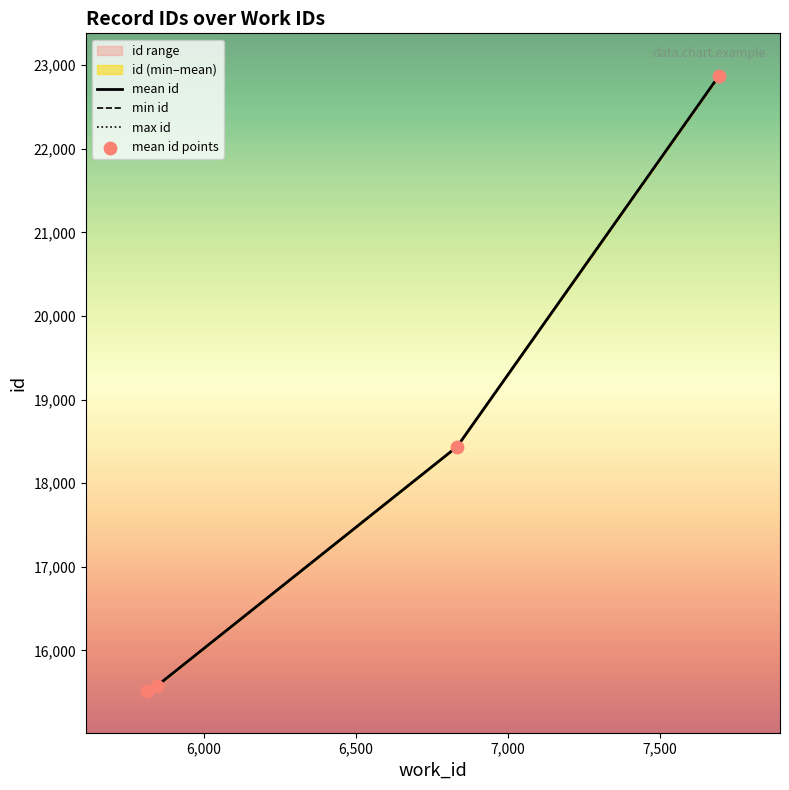

Is the value of mean id at 7,000 greater than the value of min id at 5,500?

Yes